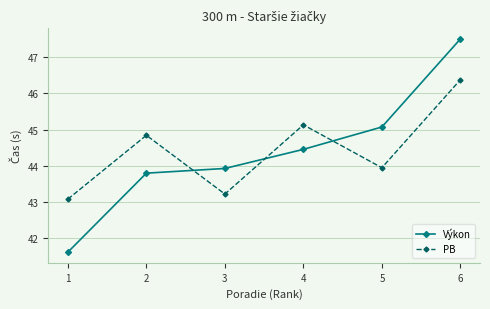

At which category is the sum across all series the highest?

6